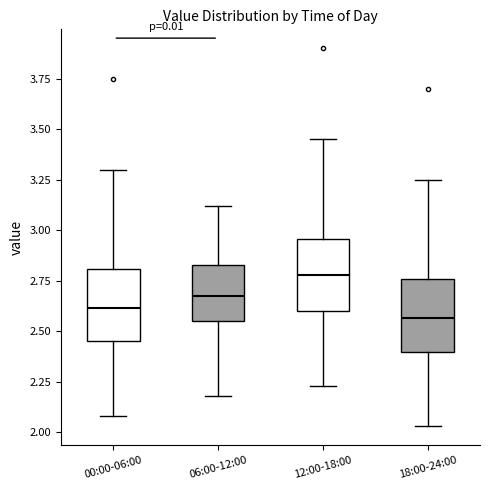

Which box has the lowest median line?

18:00-24:00